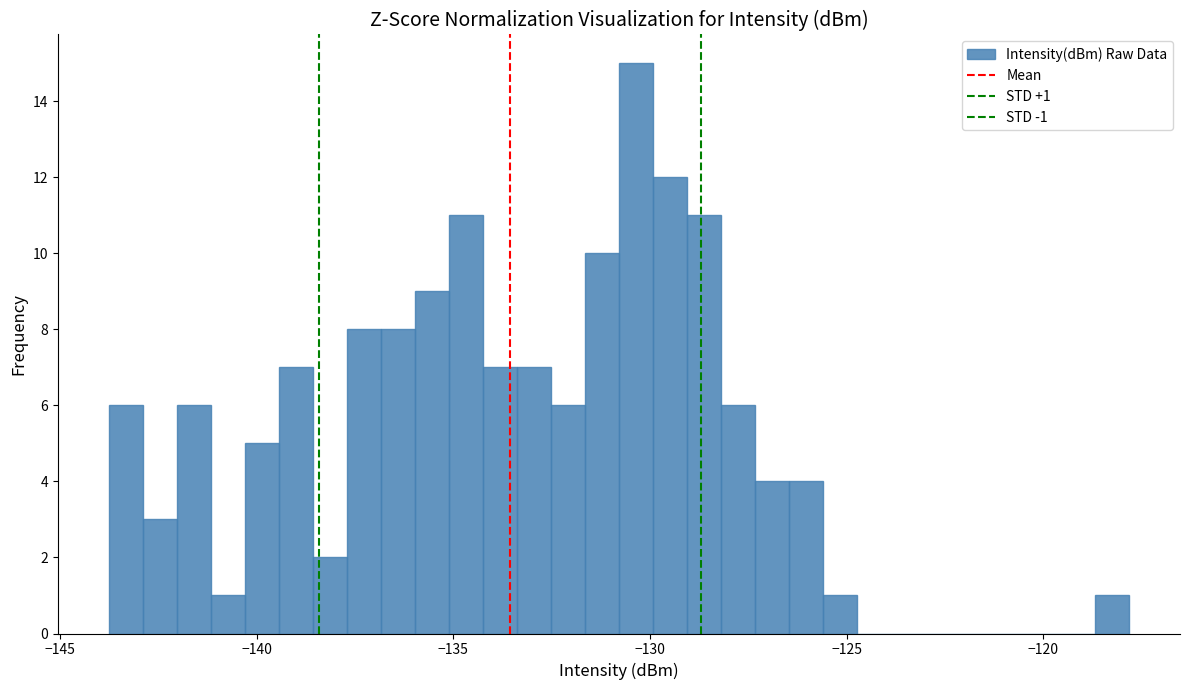

Around what value on the x-axis is the tallest bar? Give the approximate position of its centre, as read against the axis.

-130.5